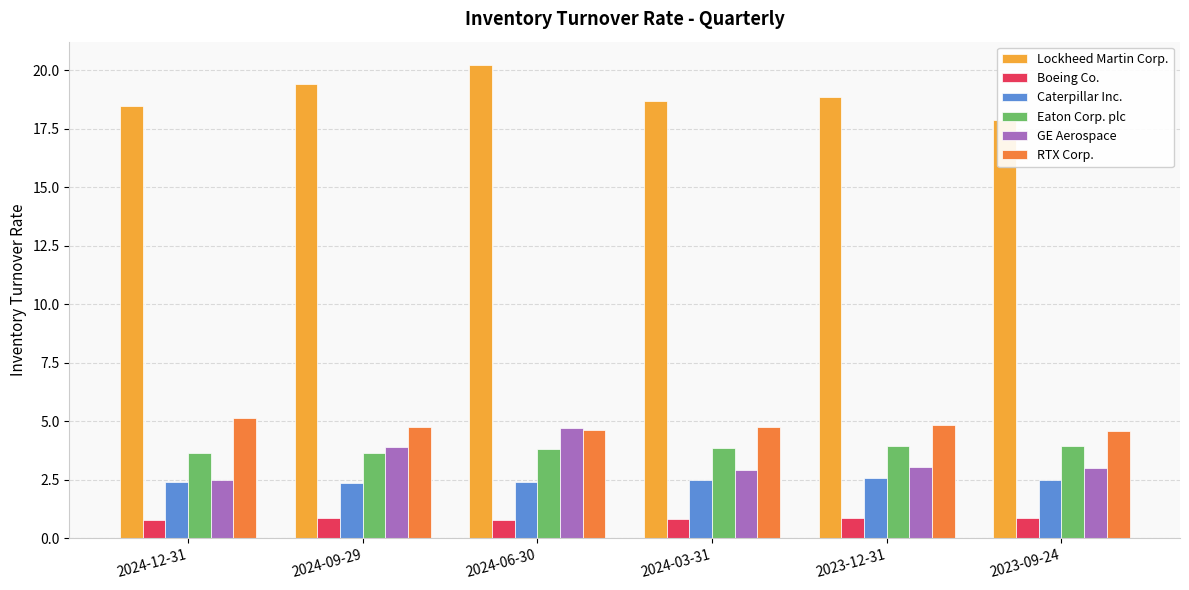

Count the Eaton Corp. plc values in the range 3 to 4.

6